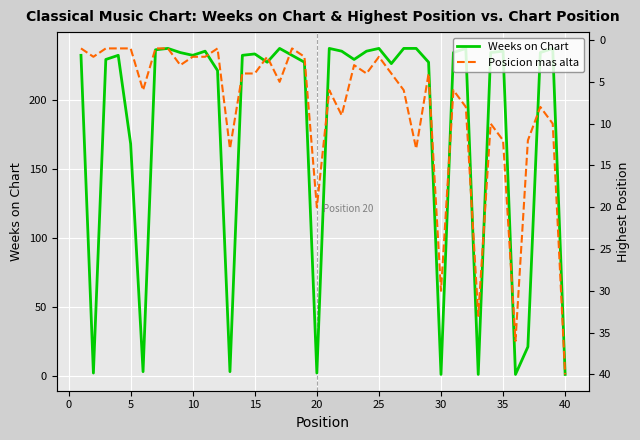

What is the smallest value displayed?

1